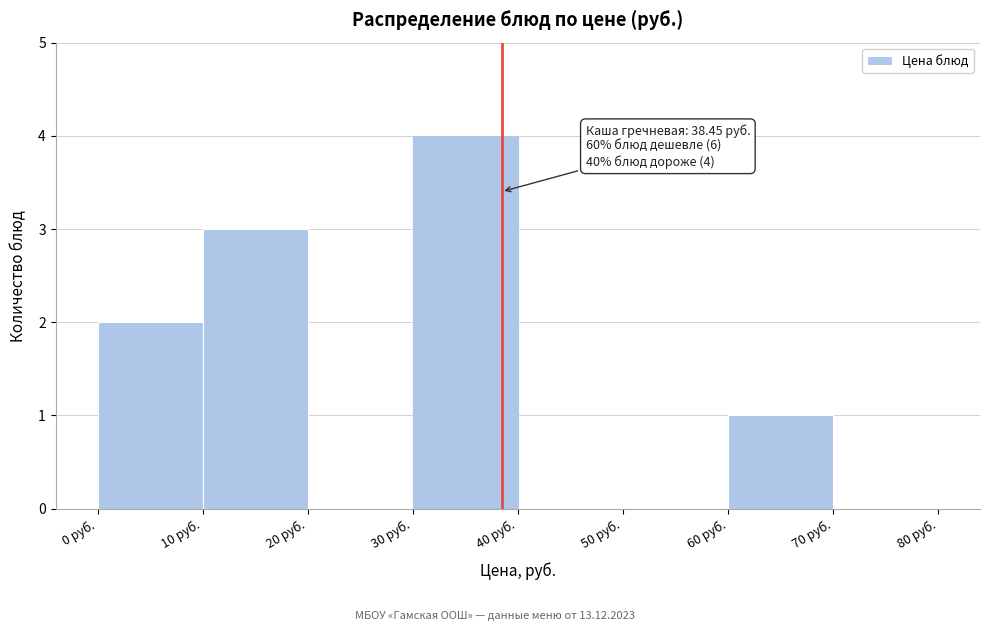

Over which range of the x-axis is the bar tallest?

30 to 40